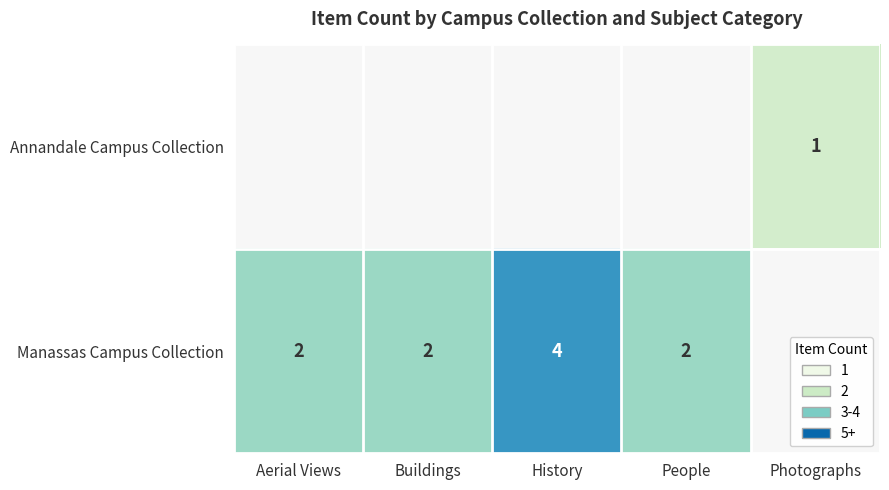

What is the difference between the highest and lowest values at People?

2